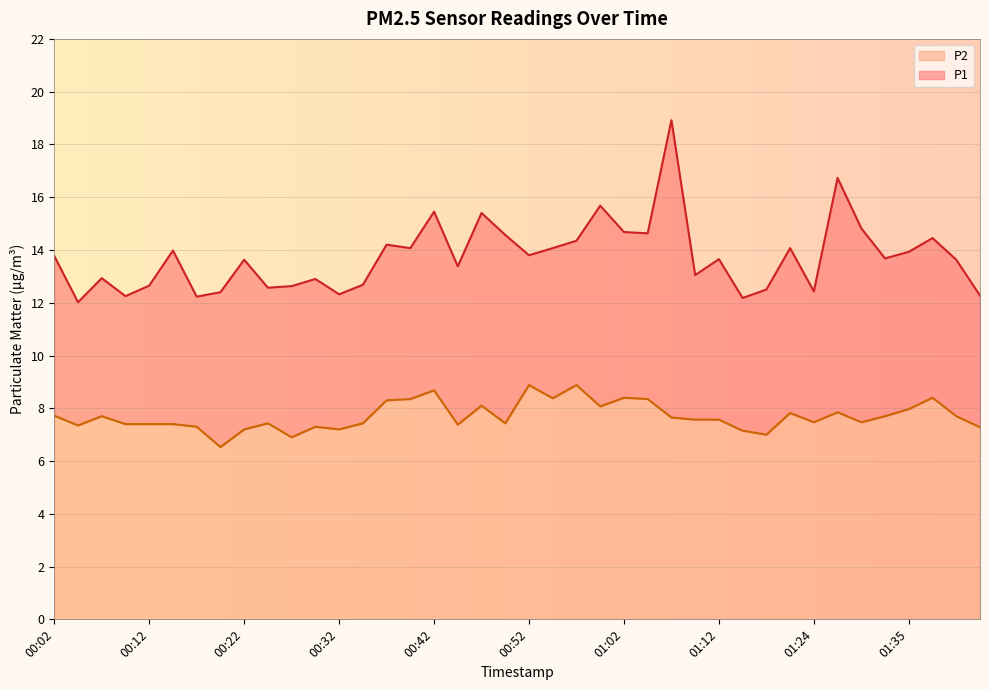

Reading left to right, extract all data points from this chart.

P1: 00:02=13.8	00:04=12.0	00:07=12.9	00:09=12.2	00:12=12.7	00:14=14.0	00:17=12.2	00:19=12.4	00:22=13.6	00:24=12.6	00:26=12.6	00:29=12.9	00:32=12.3	00:34=12.7	00:37=14.2	00:39=14.1	00:42=15.4	00:44=13.4	00:47=15.4	00:50=14.6	00:52=13.8	00:55=14.1	00:57=14.3	01:00=15.7	01:02=14.7	01:05=14.6	01:07=18.9	01:10=13.1	01:12=13.7	01:15=12.2	01:17=12.5	01:19=14.1	01:24=12.4	01:27=16.7	01:30=14.8	01:32=13.7	01:35=13.9	01:37=14.4	01:40=13.6	01:42=12.3
P2: 00:02=7.7	00:04=7.3	00:07=7.7	00:09=7.4	00:12=7.4	00:14=7.4	00:17=7.3	00:19=6.5	00:22=7.2	00:24=7.4	00:26=6.9	00:29=7.3	00:32=7.2	00:34=7.4	00:37=8.3	00:39=8.3	00:42=8.7	00:44=7.4	00:47=8.1	00:50=7.4	00:52=8.9	00:55=8.4	00:57=8.9	01:00=8.1	01:02=8.4	01:05=8.3	01:07=7.7	01:10=7.6	01:12=7.6	01:15=7.2	01:17=7.0	01:19=7.8	01:24=7.5	01:27=7.8	01:30=7.5	01:32=7.7	01:35=8.0	01:37=8.4	01:40=7.7	01:42=7.3